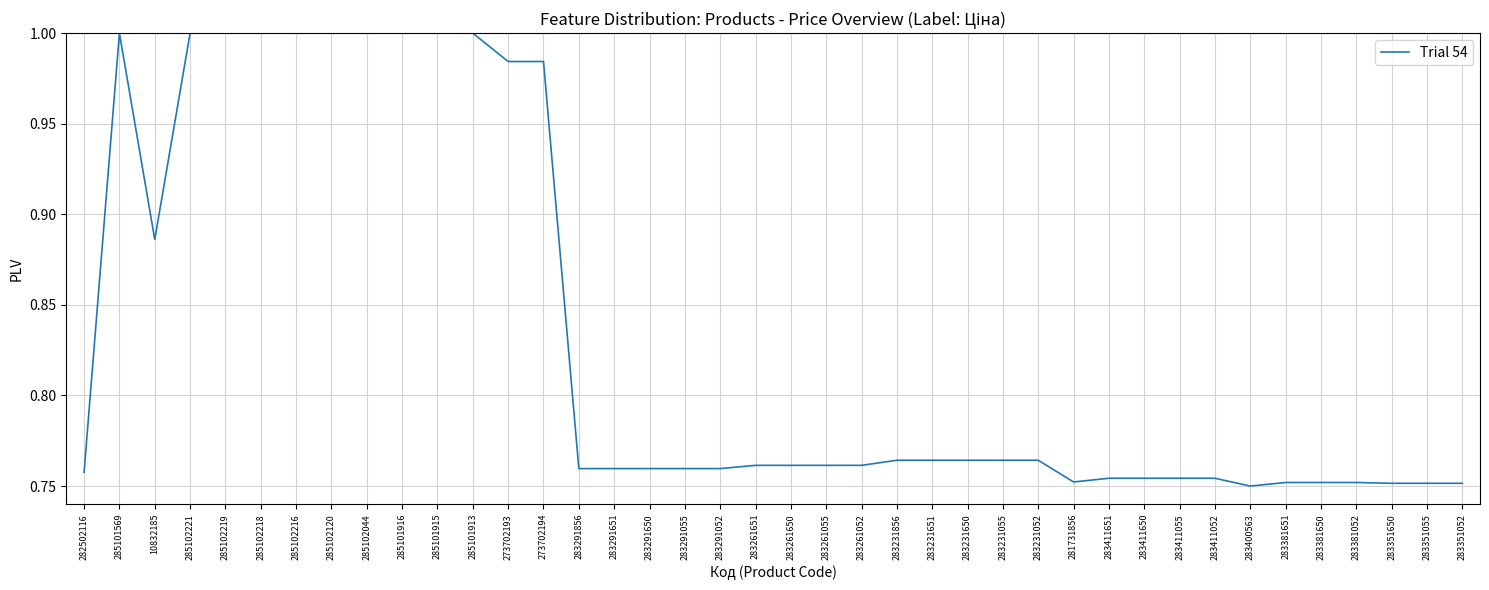

Between 283400563 and 285102221, which is larger?

285102221